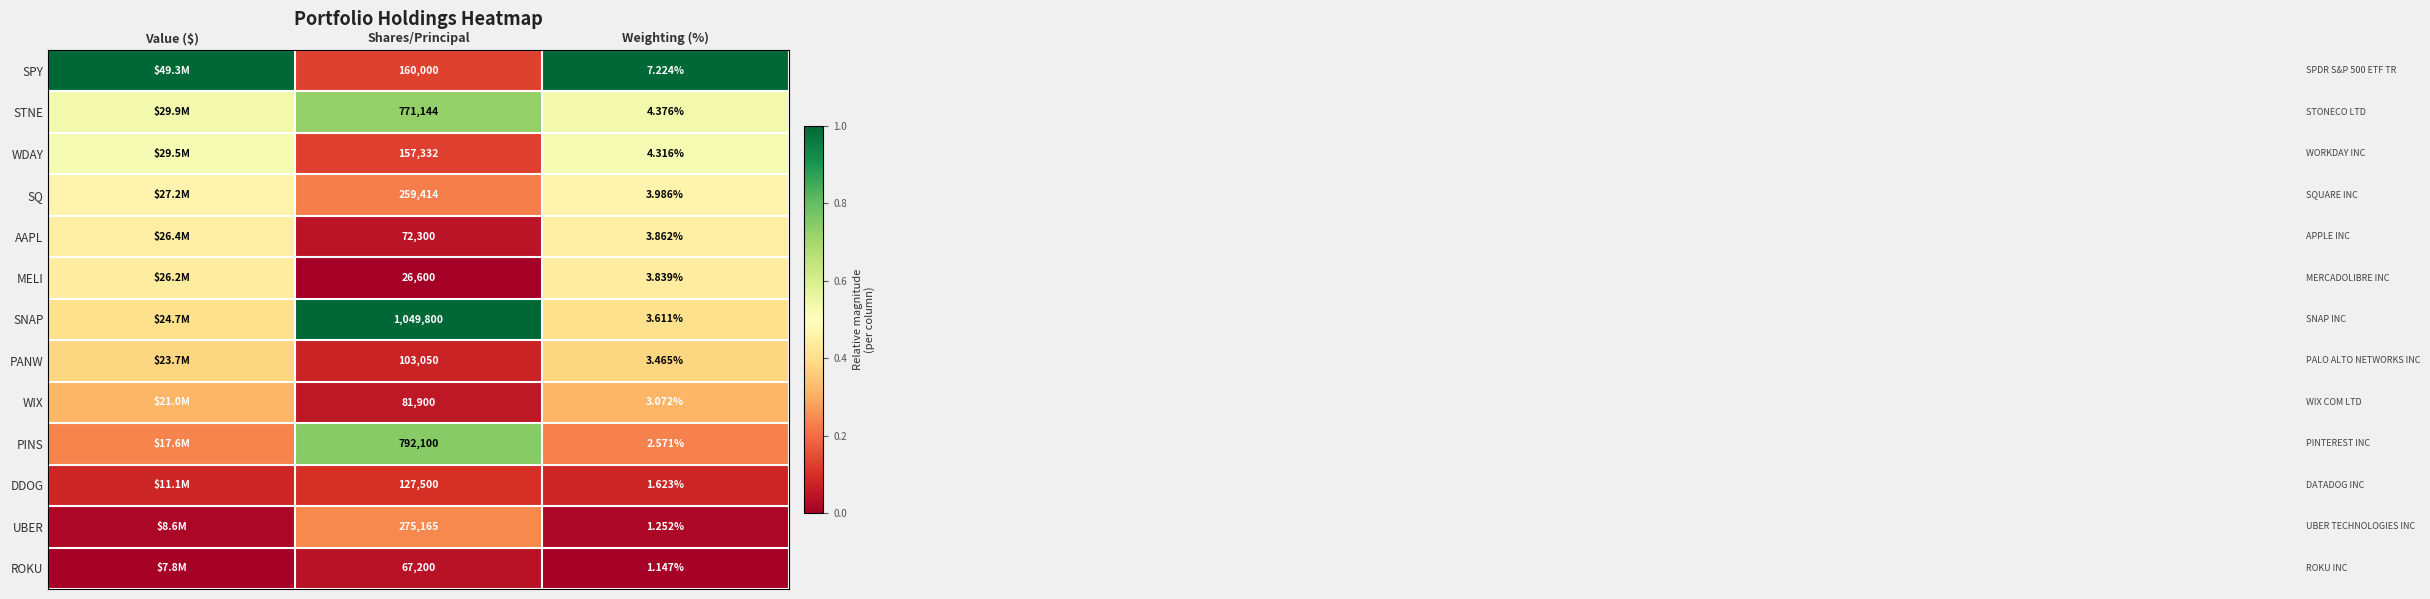

At which category is the sum across all series the highest?

Value ($)